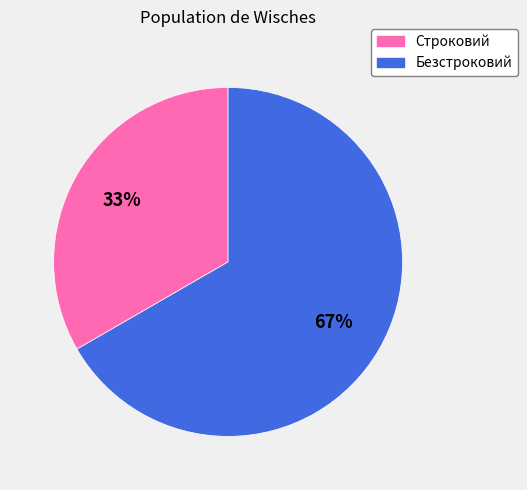

To the nearest percent, what is the combined percentage of Строковий and Безстроковий?

100%